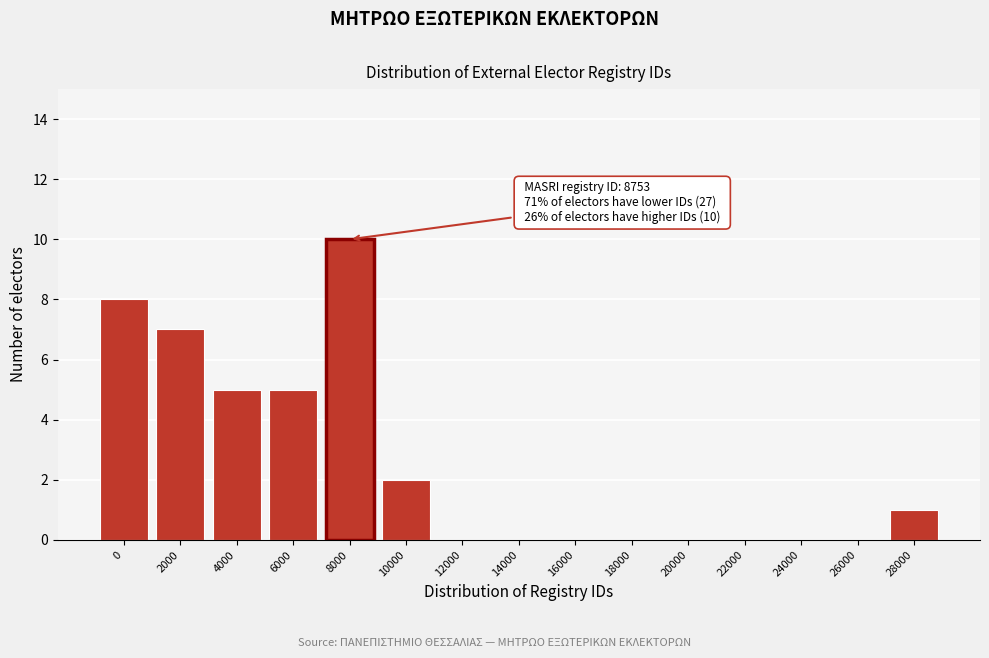

Reading left to right, transcribe all the data shown in this chart.

0=8	2000=7	4000=5	6000=5	8000=10	10000=2	12000=0	14000=0	16000=0	18000=0	20000=0	22000=0	24000=0	26000=0	28000=1